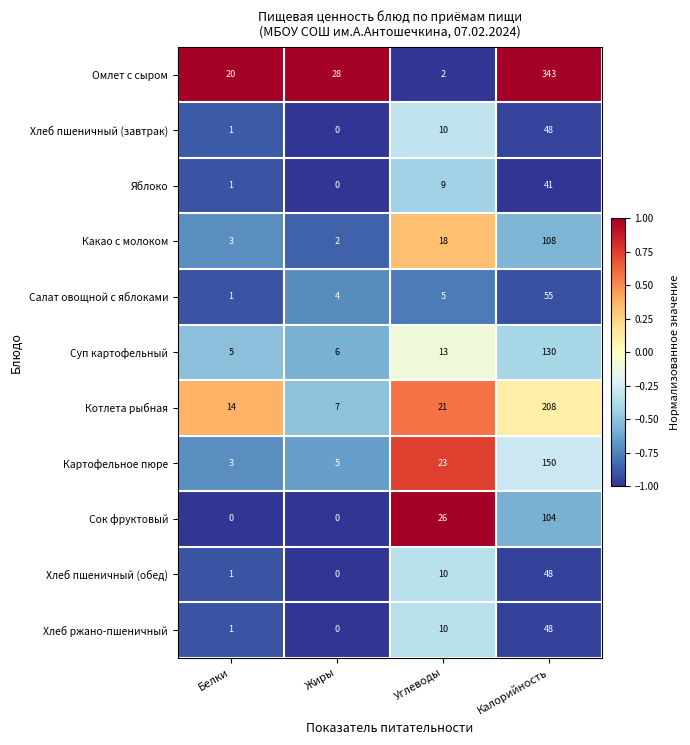

Count the Сок фруктовый values in the range 0 to 104.

4